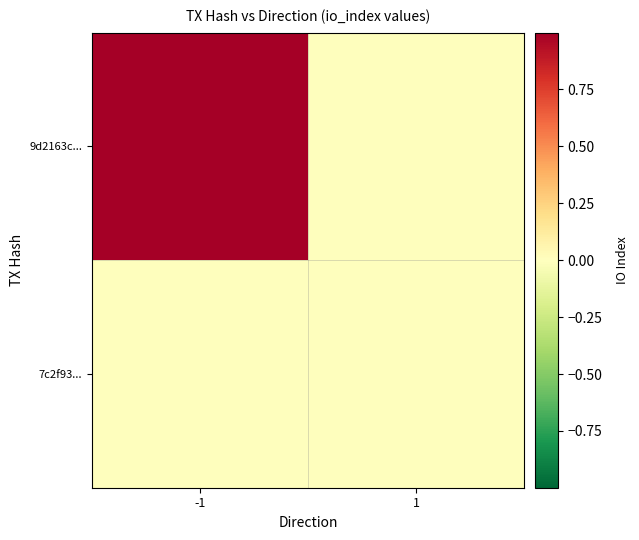

Which series has the largest total across all categories?

9d2163c...